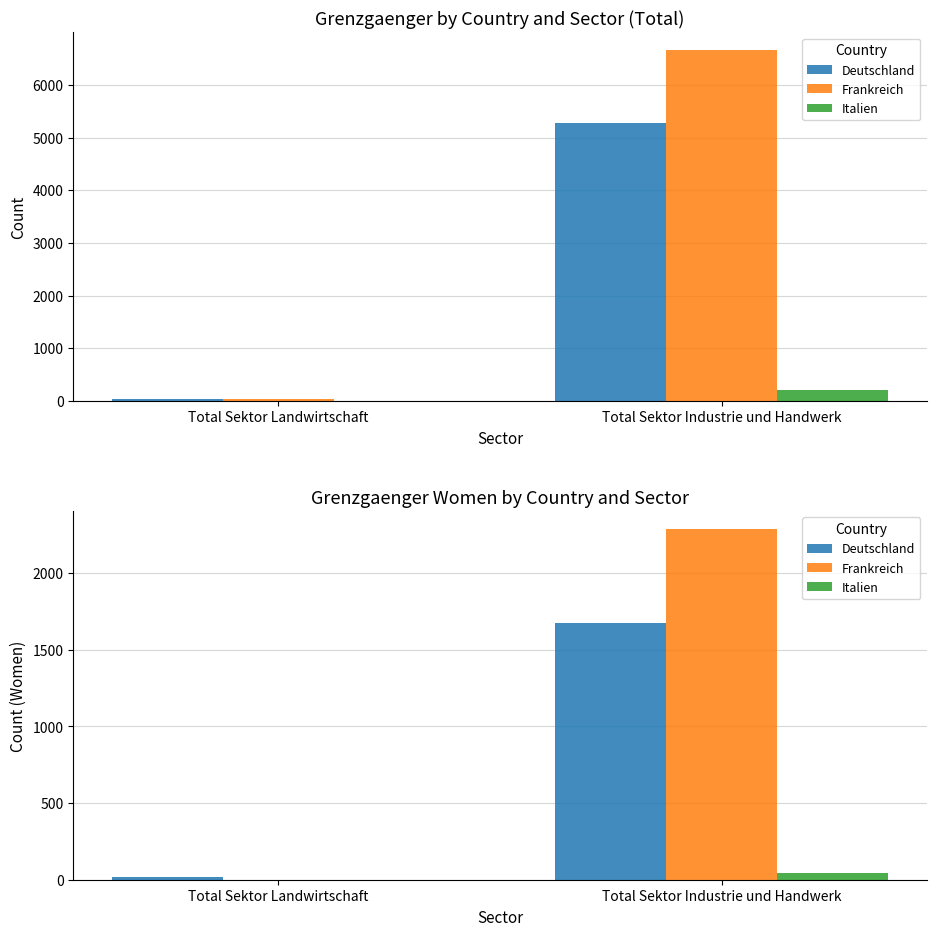

At how many categories does at least one series exceed 1529?

1